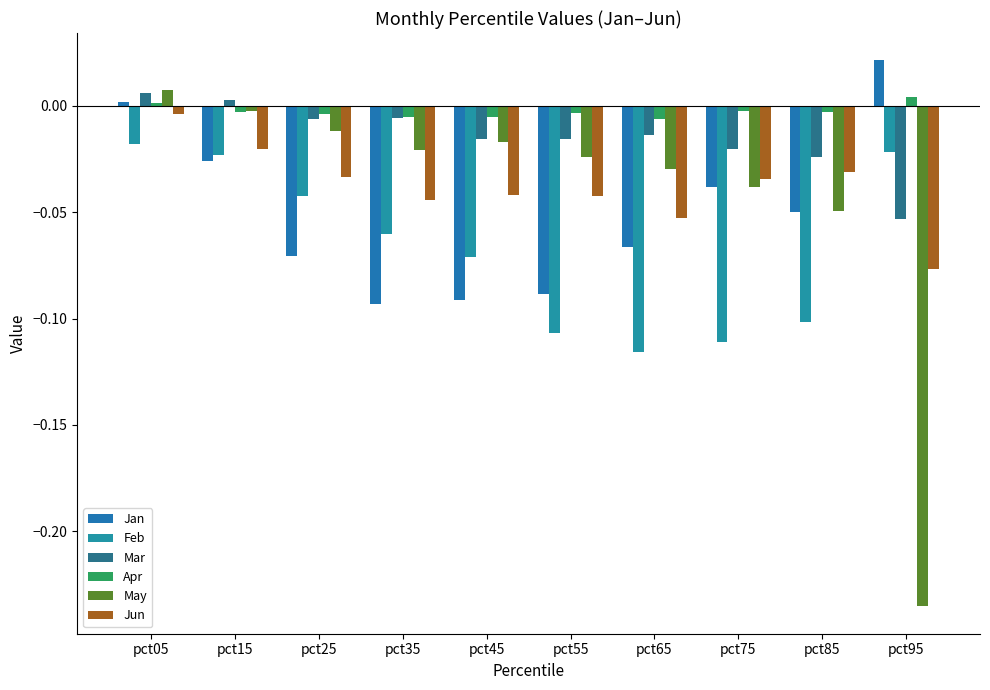

Is the value of May at pct55 greater than the value of Mar at pct35?

No